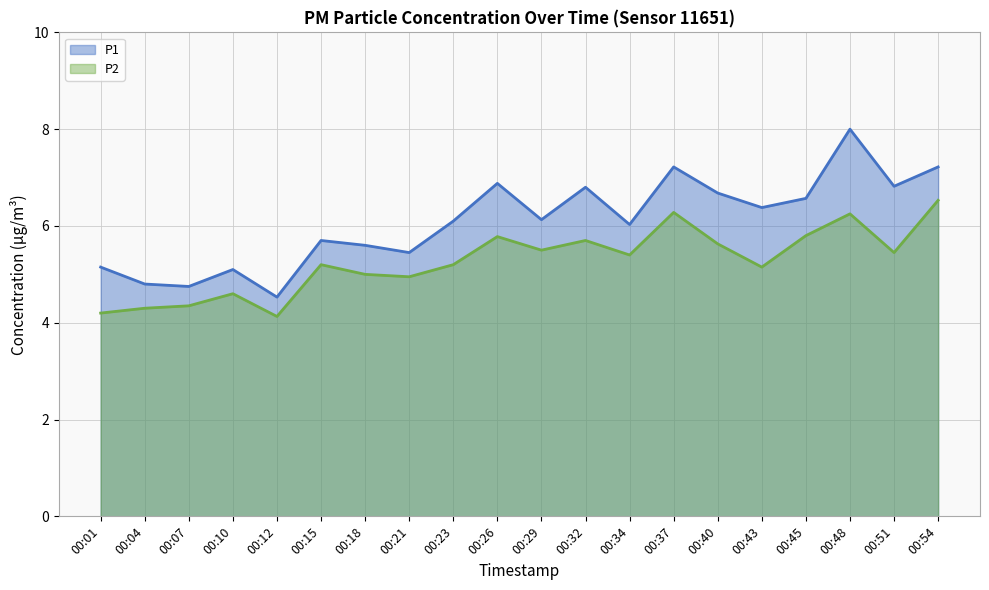

What is the value of the P2 point at the 3rd from the left?

4.3